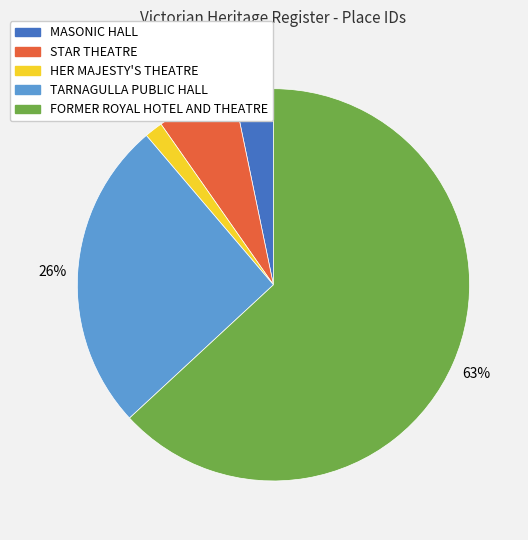

True or false: MASONIC HALL accounts for 3% of the total.

True